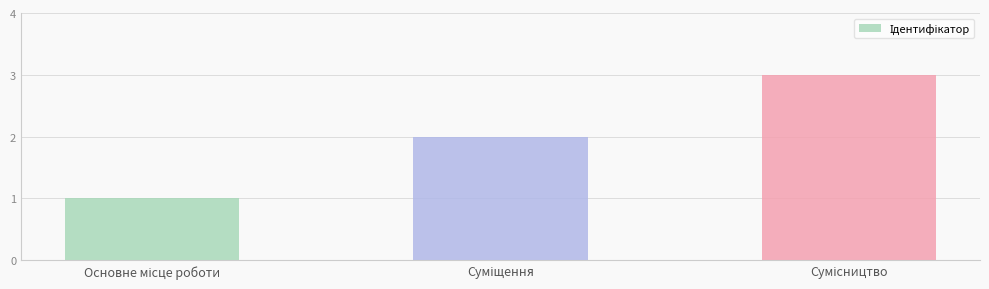

What is the value of the 3rd bar from the left?

3